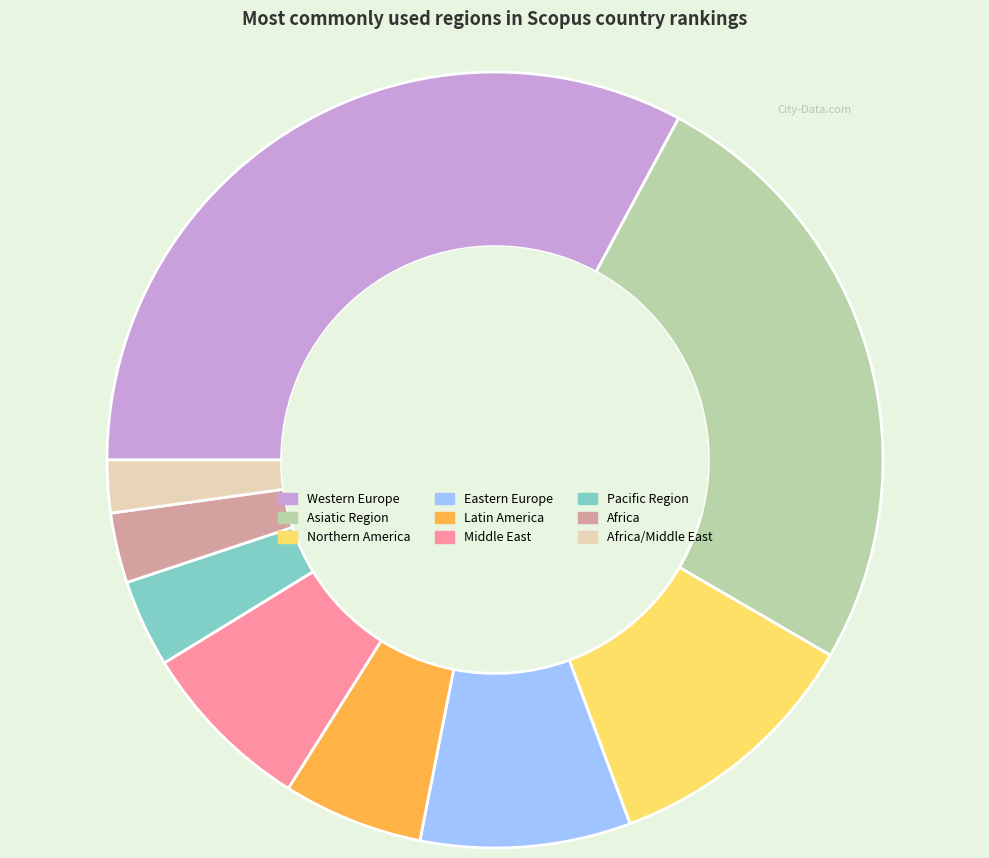

Is there any slice that represents more than half of the pie?

No